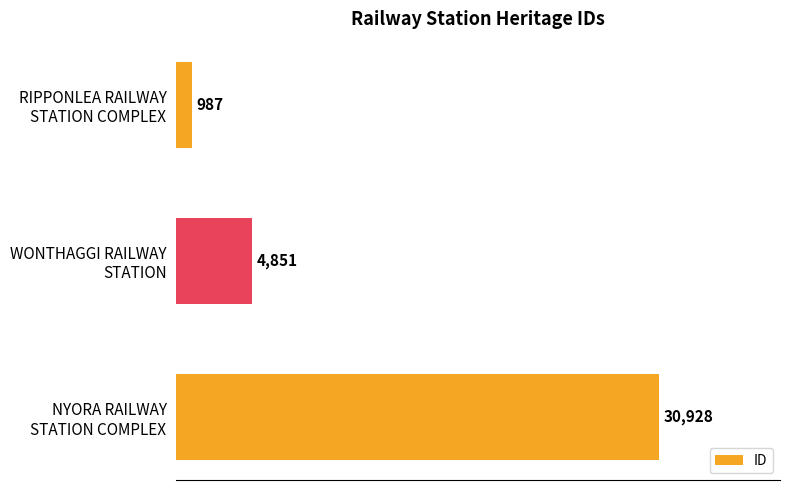

Reading top to bottom, extract all data points from this chart.

987	4851	30928